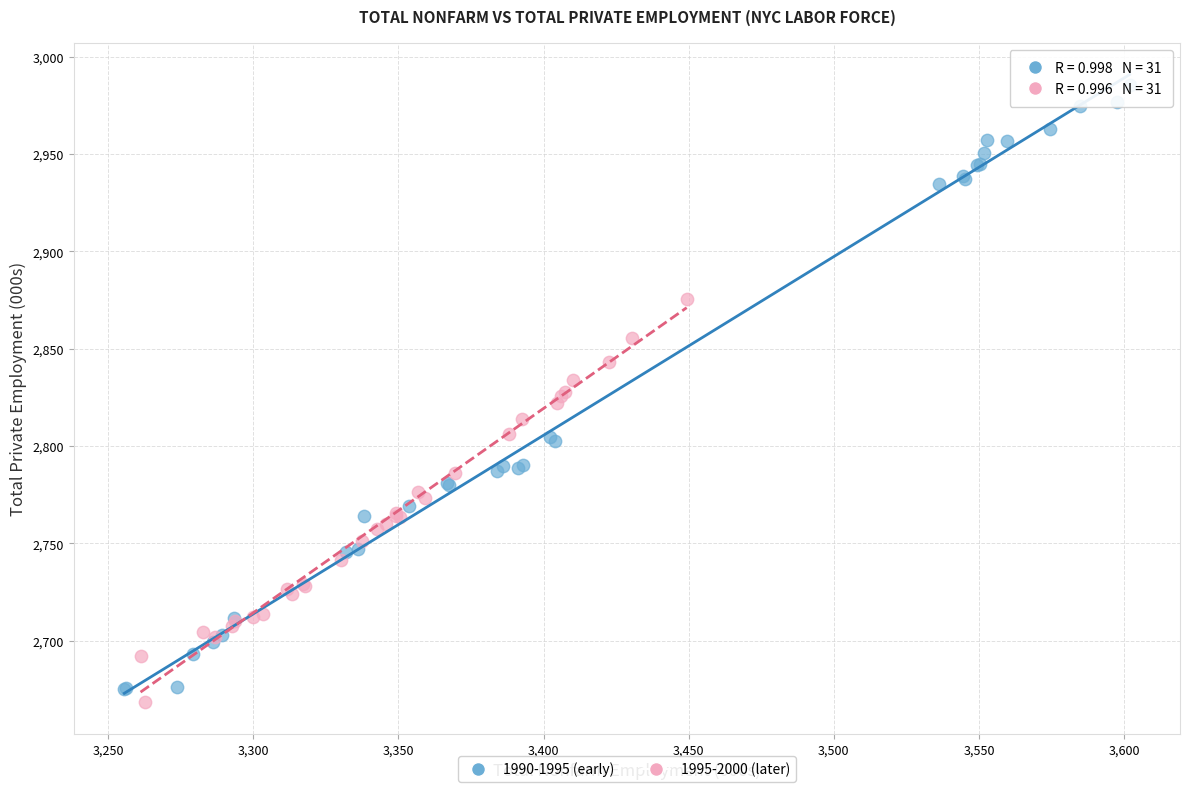

Which series has the largest Y range (max minus min)?

1990-1995 (early)